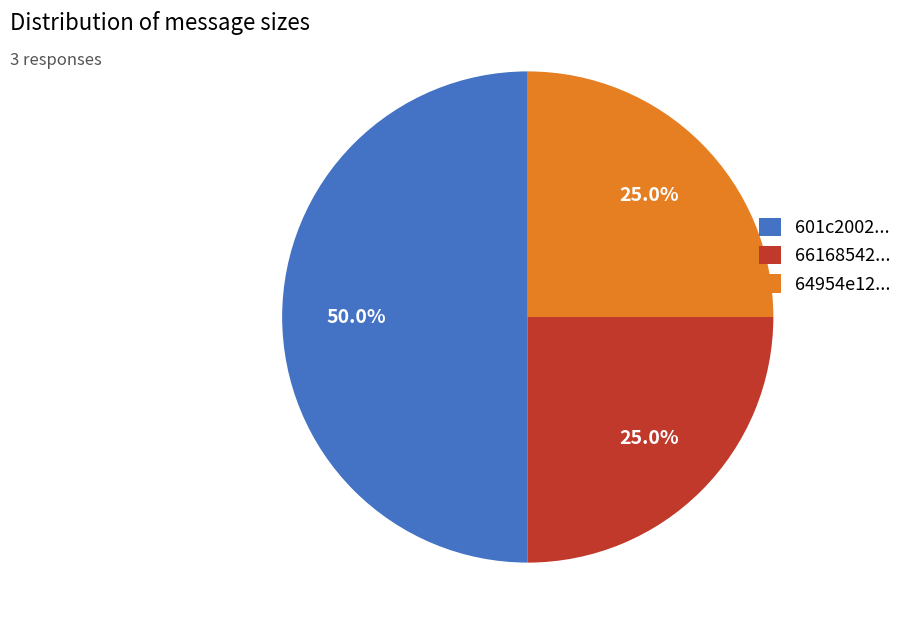

Does 66168542... represent more than half of the total?

No